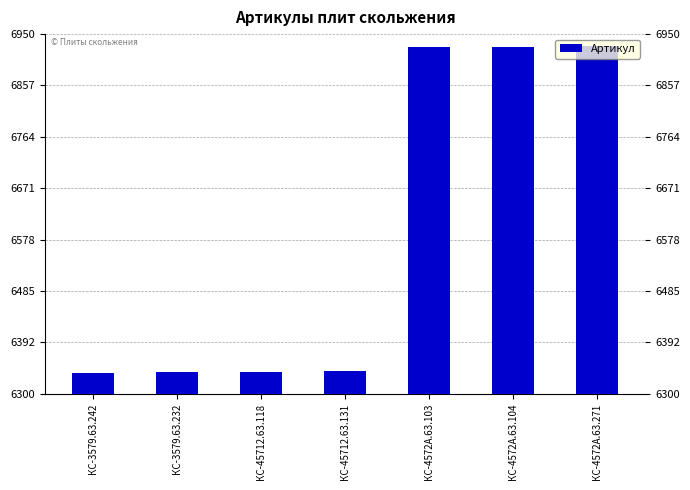

What is the maximum value shown in the chart?

6928